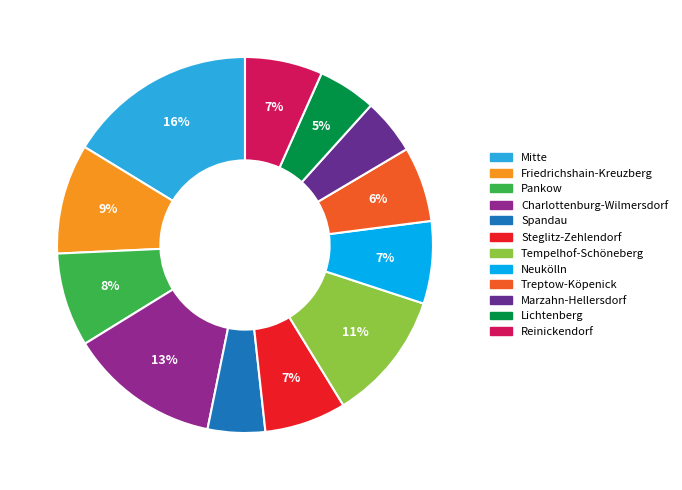

What percentage is the Marzahn-Hellersdorf slice, to the nearest percent?

5%